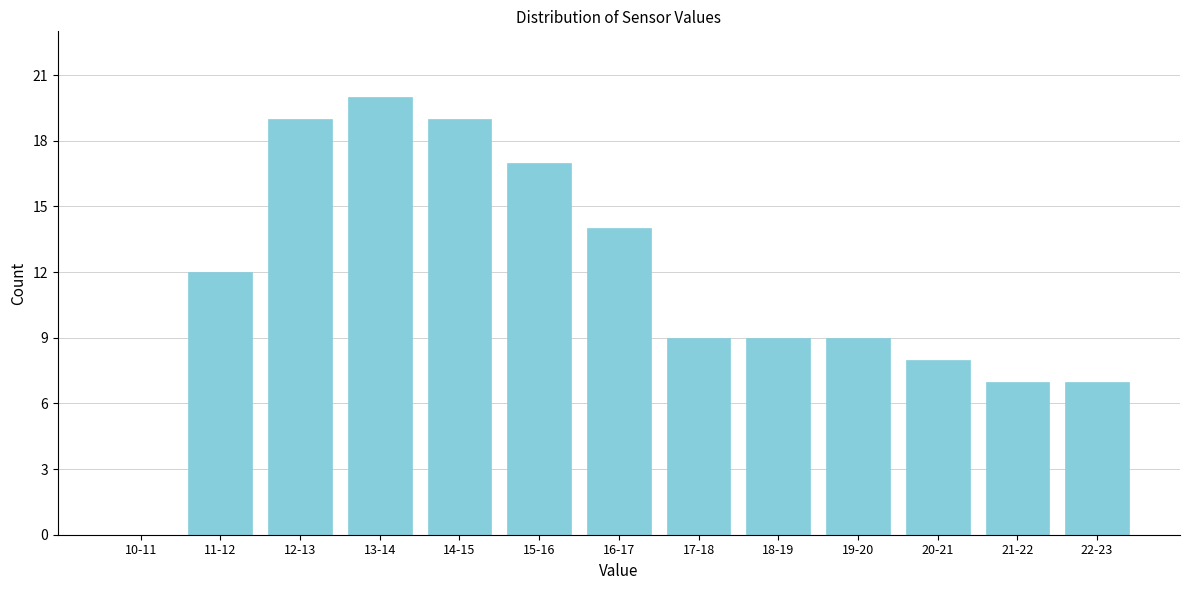

Reading left to right, extract all data points from this chart.

10-11=0	11-12=12	12-13=19	13-14=20	14-15=19	15-16=17	16-17=14	17-18=9	18-19=9	19-20=9	20-21=8	21-22=7	22-23=7